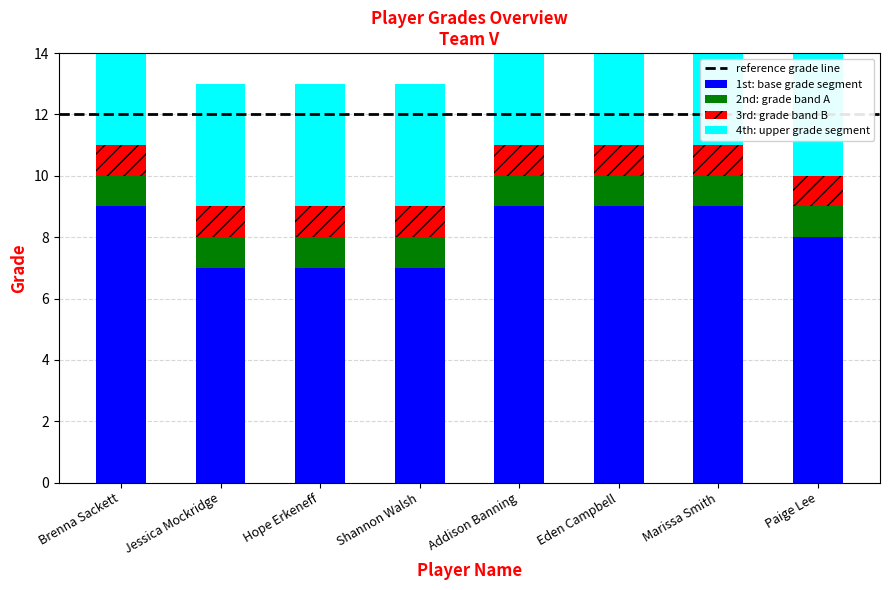

What is the ratio of the value at Shannon Walsh to the value at Paige Lee?

0.9